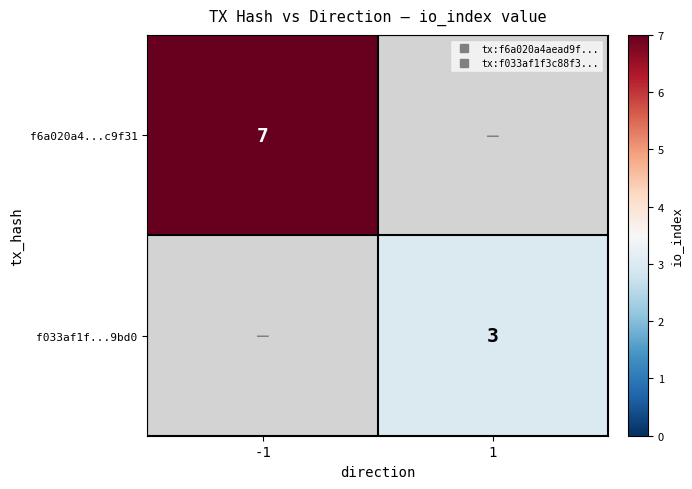

The value of f6a020a4...c9f31 at -1 is 2.5. True or false?

False